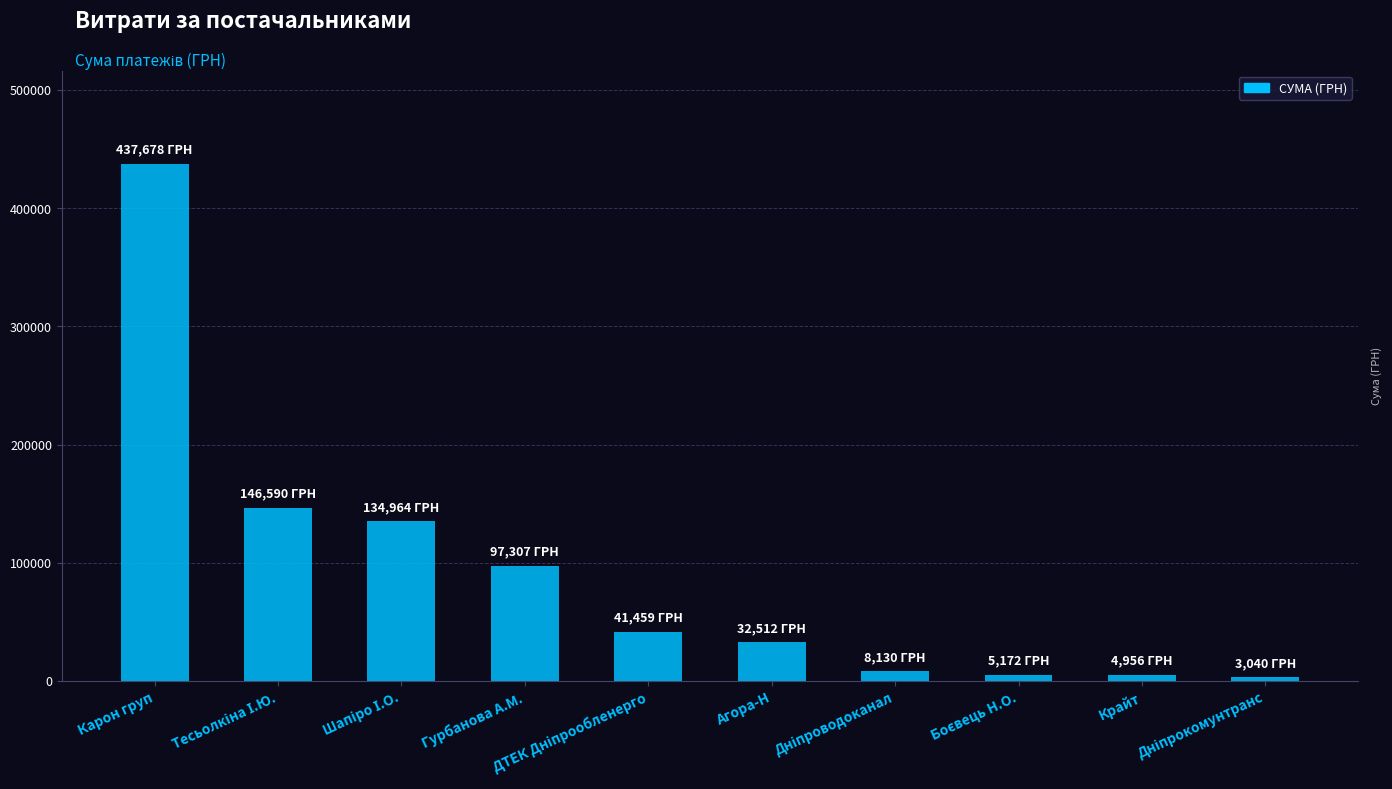

What is the difference between the second highest and minimum values?

143550.4